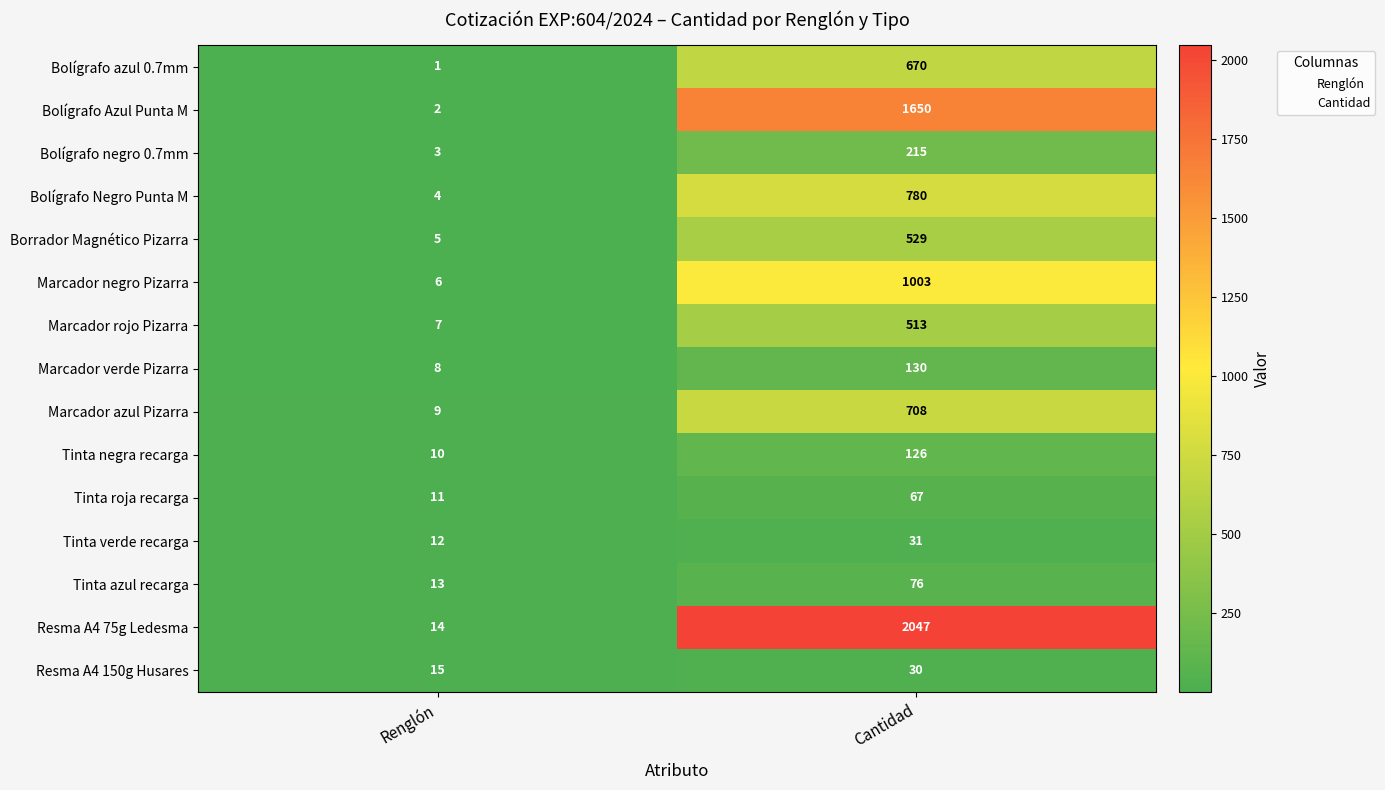

Which series changed the most between Renglón and Cantidad?

Resma A4 75g Ledesma